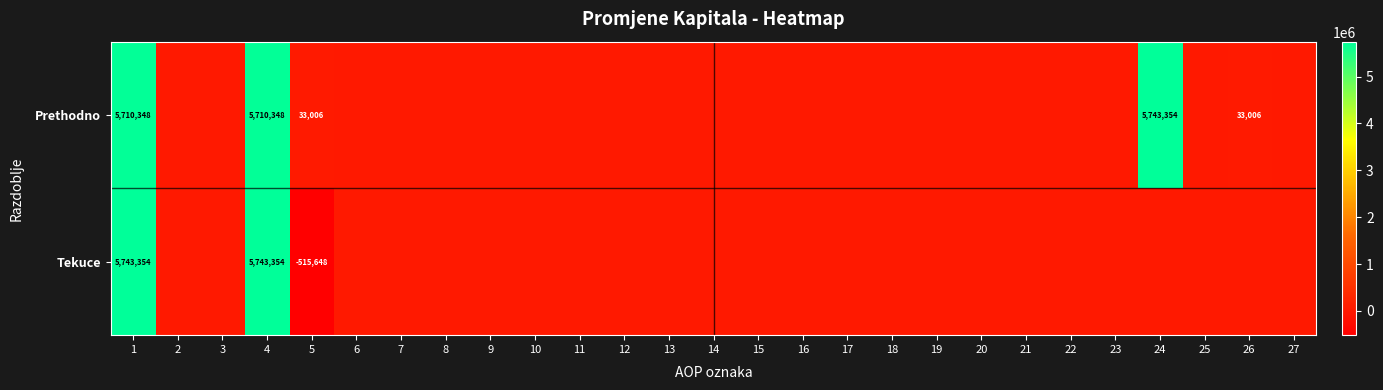

The Prethodno series shows 3669692 at 4. True or false?

False